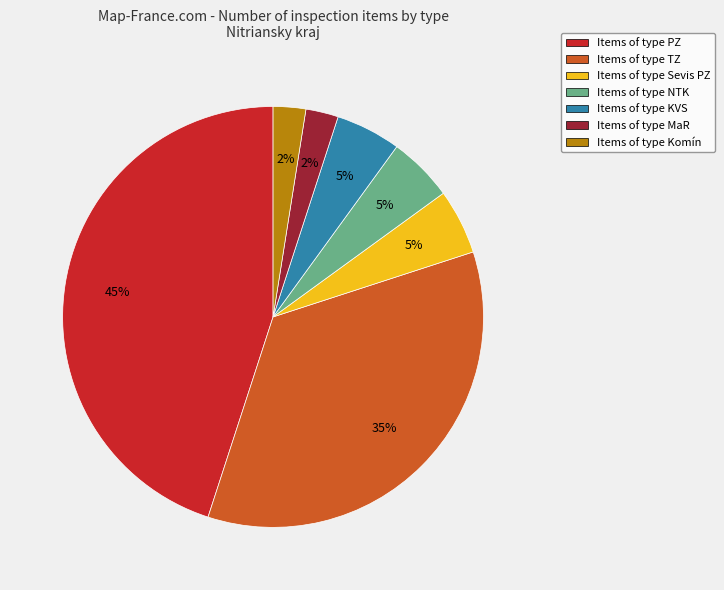

What is the largest slice in the pie chart?

Items of type PZ